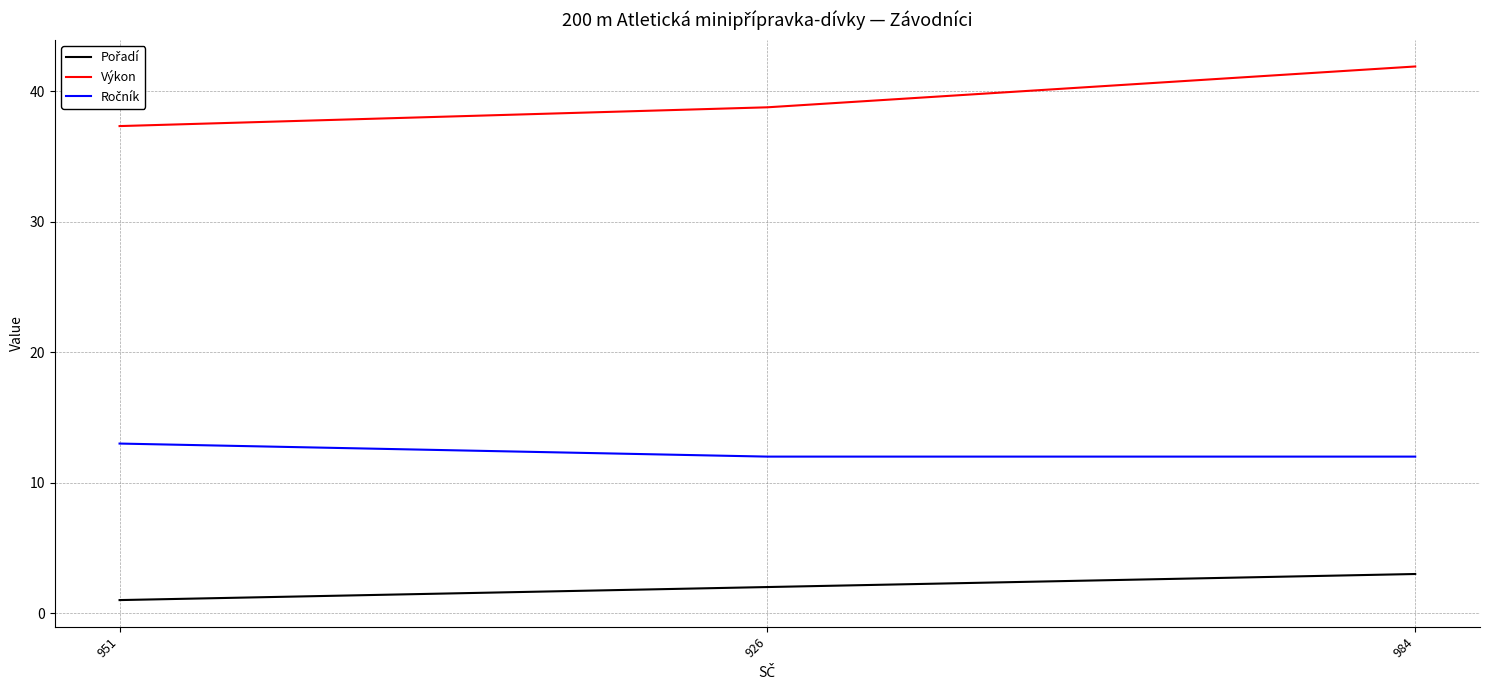

What position from the right is 984?

1